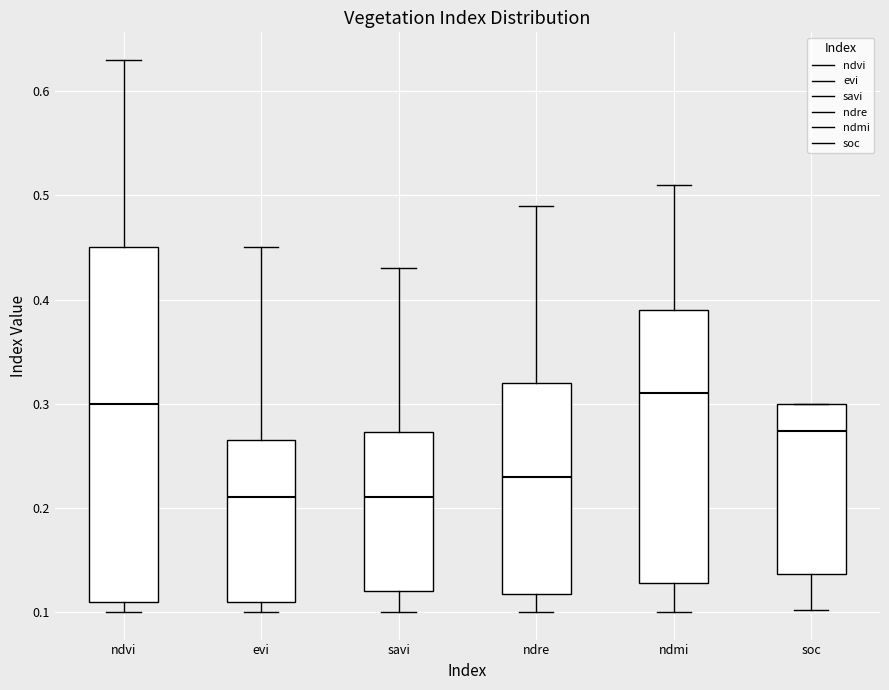

Reading left to right, read every box against the y-axis: the position of its median line, the range the box covers, and the ends of its whiskers. The values are not printed on the chart, so give them approximately, as read against the axis.

ndvi: median 0.30, box 0.11 to 0.45, whiskers 0.10 to 0.63
evi: median 0.21, box 0.11 to 0.27, whiskers 0.10 to 0.45
savi: median 0.21, box 0.12 to 0.27, whiskers 0.10 to 0.43
ndre: median 0.23, box 0.12 to 0.32, whiskers 0.10 to 0.49
ndmi: median 0.31, box 0.13 to 0.39, whiskers 0.10 to 0.51
soc: median 0.27, box 0.14 to 0.30, whiskers 0.10 to 0.30